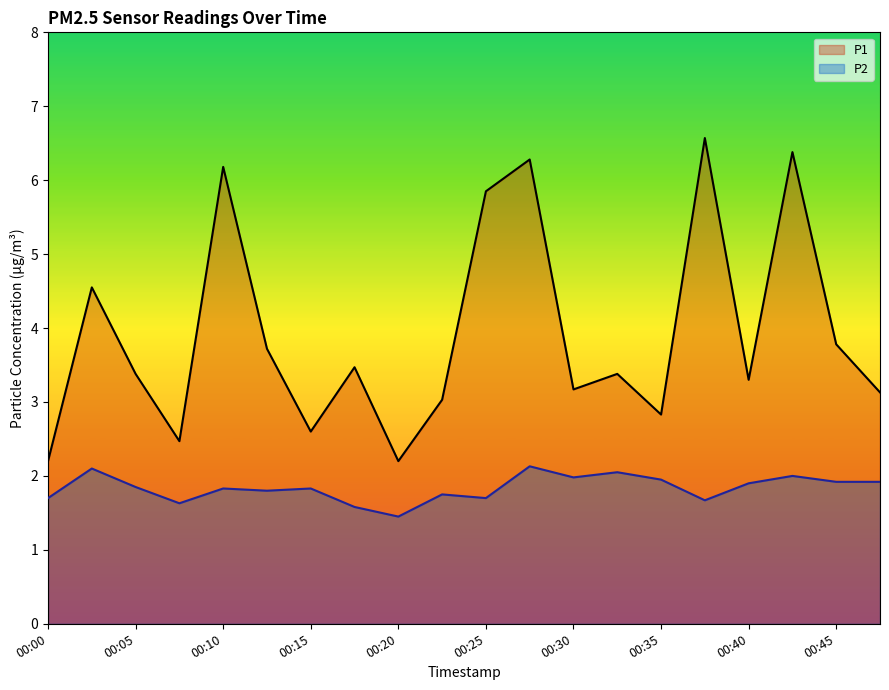

Where is the first local minimum for P2?

00:08